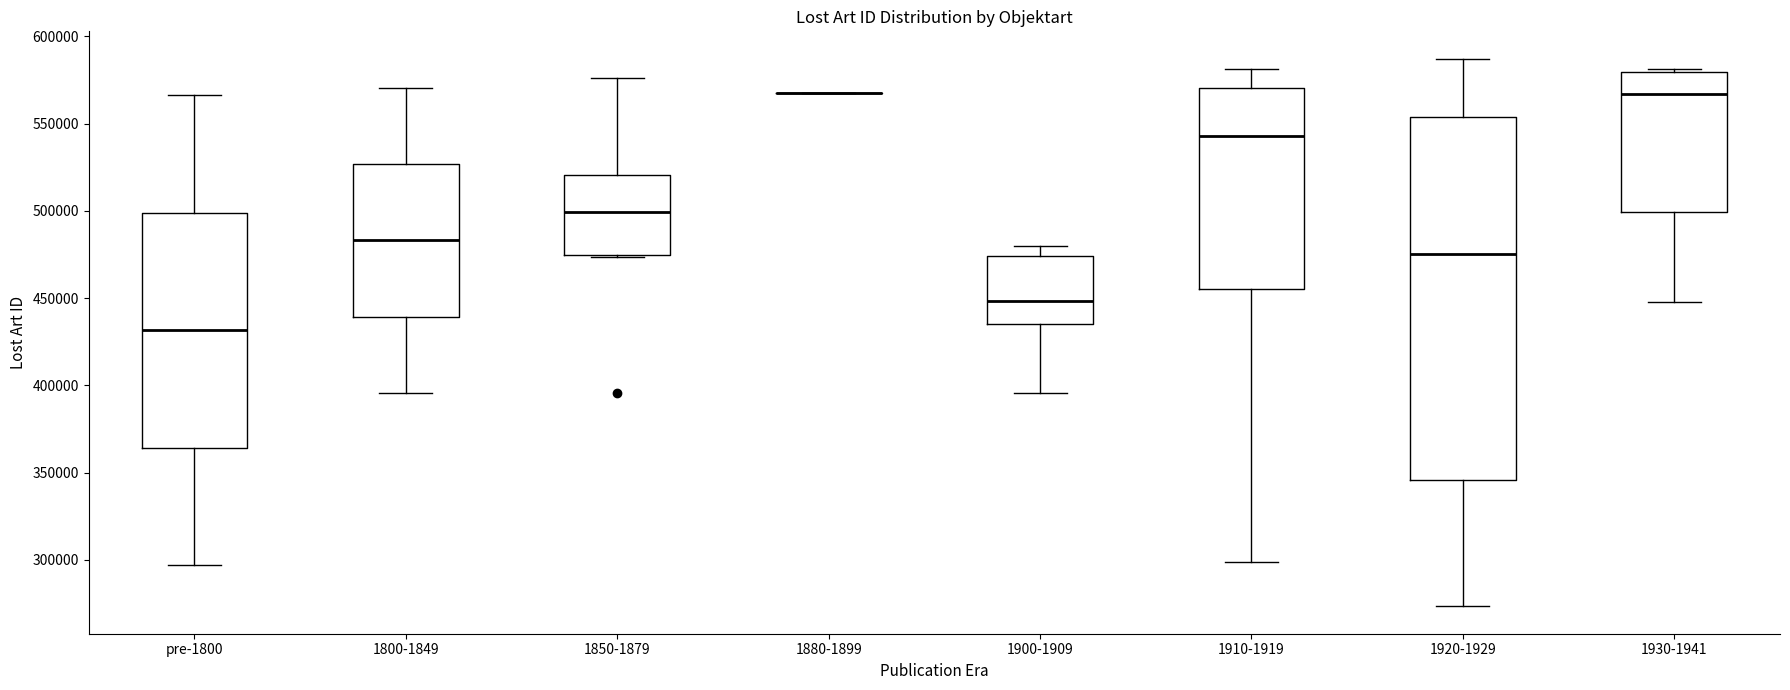

Where does the lower whisker of the box for pre-1800 end on the y-axis? The values are not printed on the chart, so give them approximately, as read against the axis.

295000